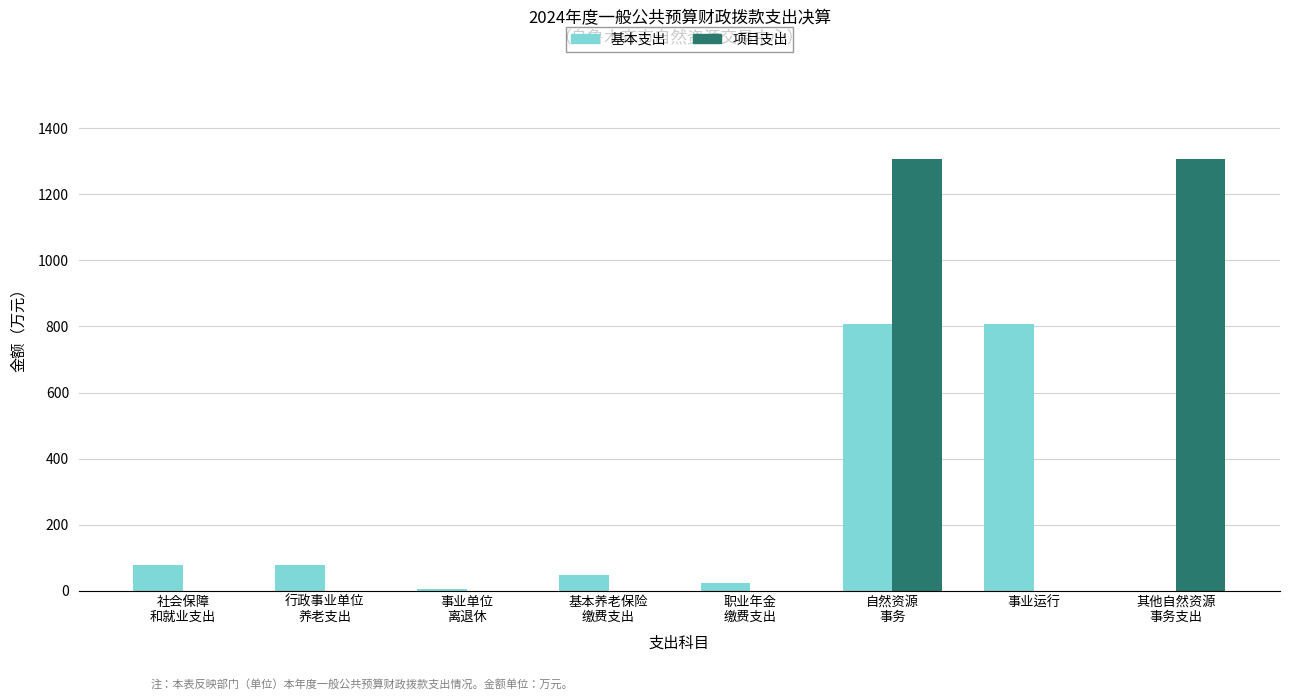

What is the average value of the 项目支出 series?

326.6